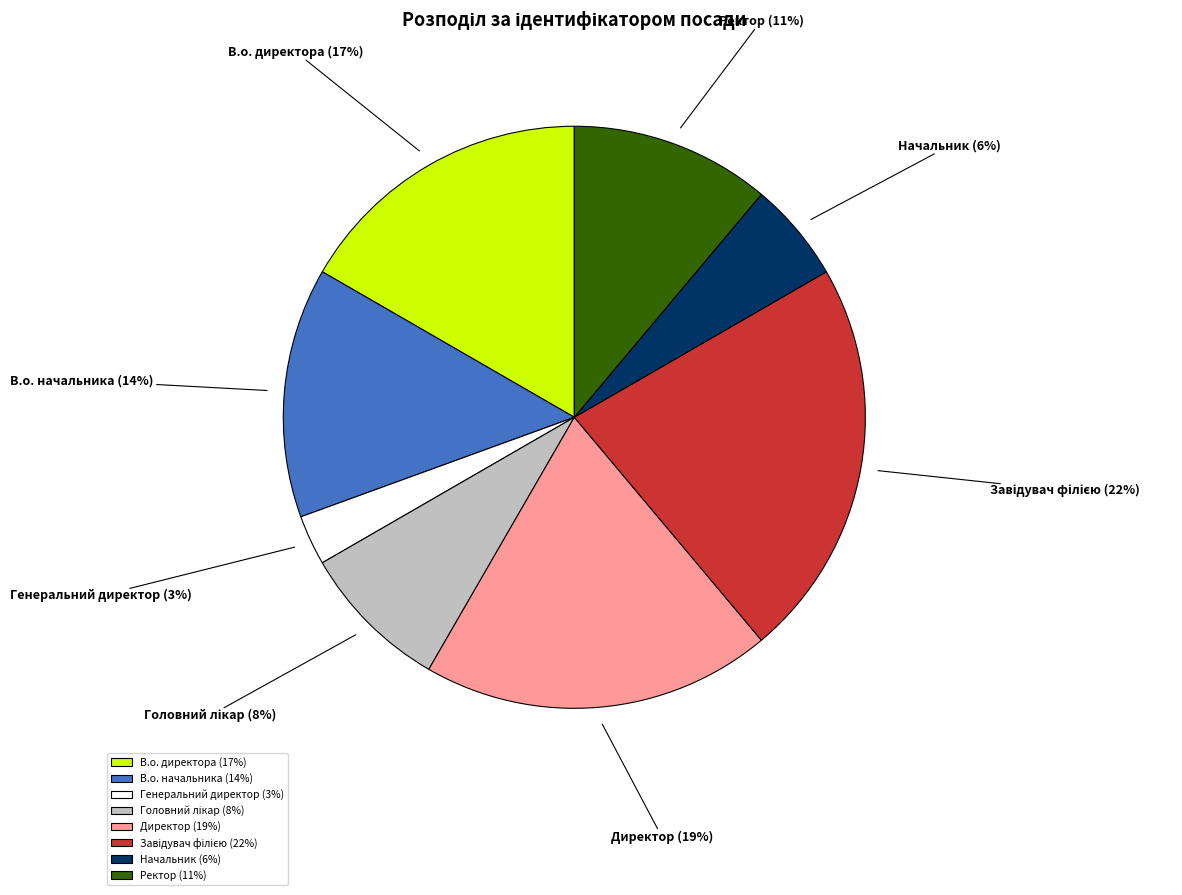

Which has a higher value, Ректор or Генеральний директор?

Ректор